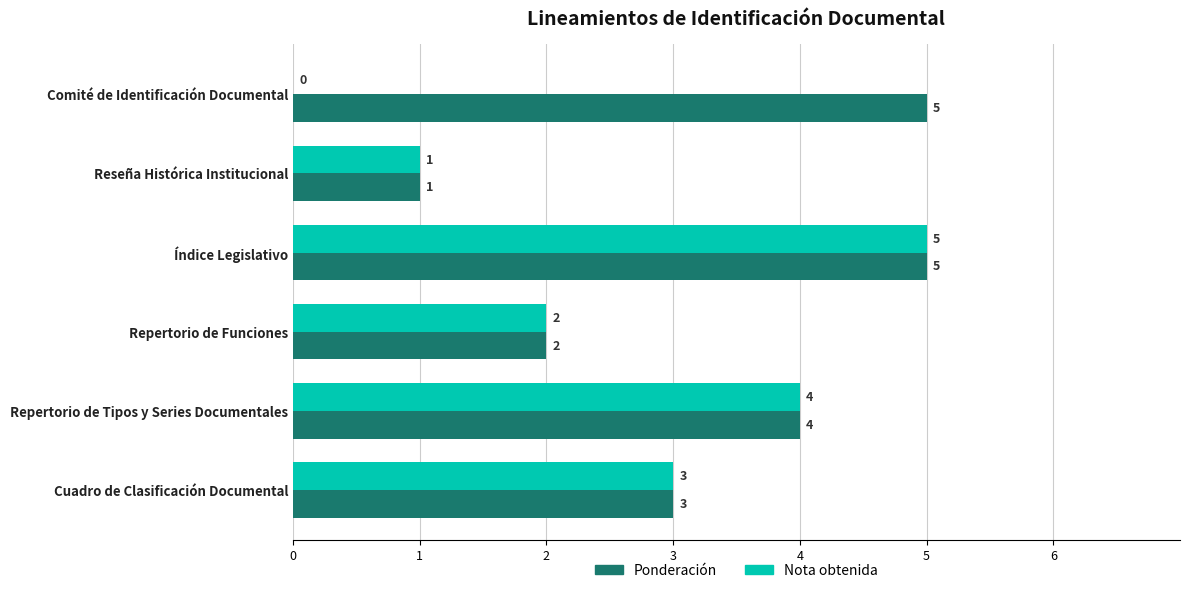

The chart shows a value of 1 at Reseña Histórica Institucional. True or false?

True